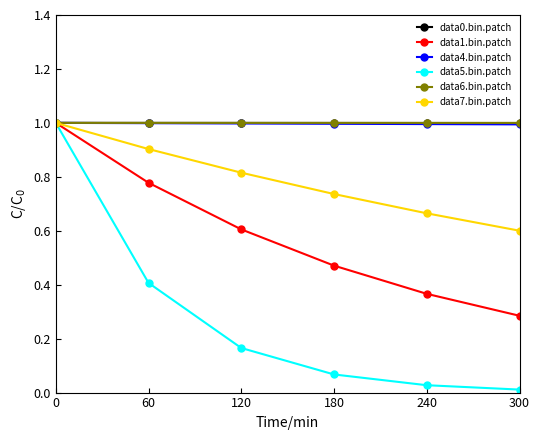

True or false: data0.bin.patch has a value of 1.3 at 180.

False